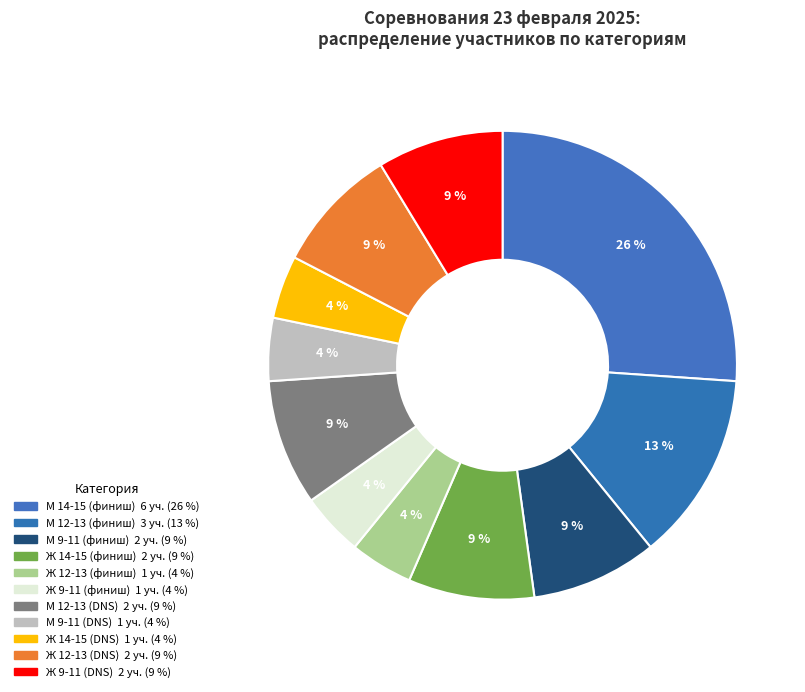

Count the number of slices in the pie.

11